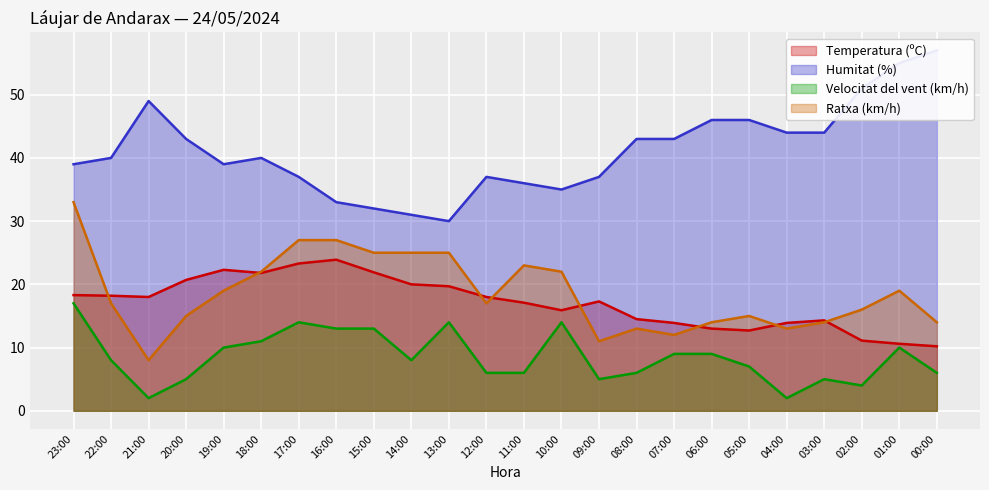

What is the smallest value displayed?

2.0